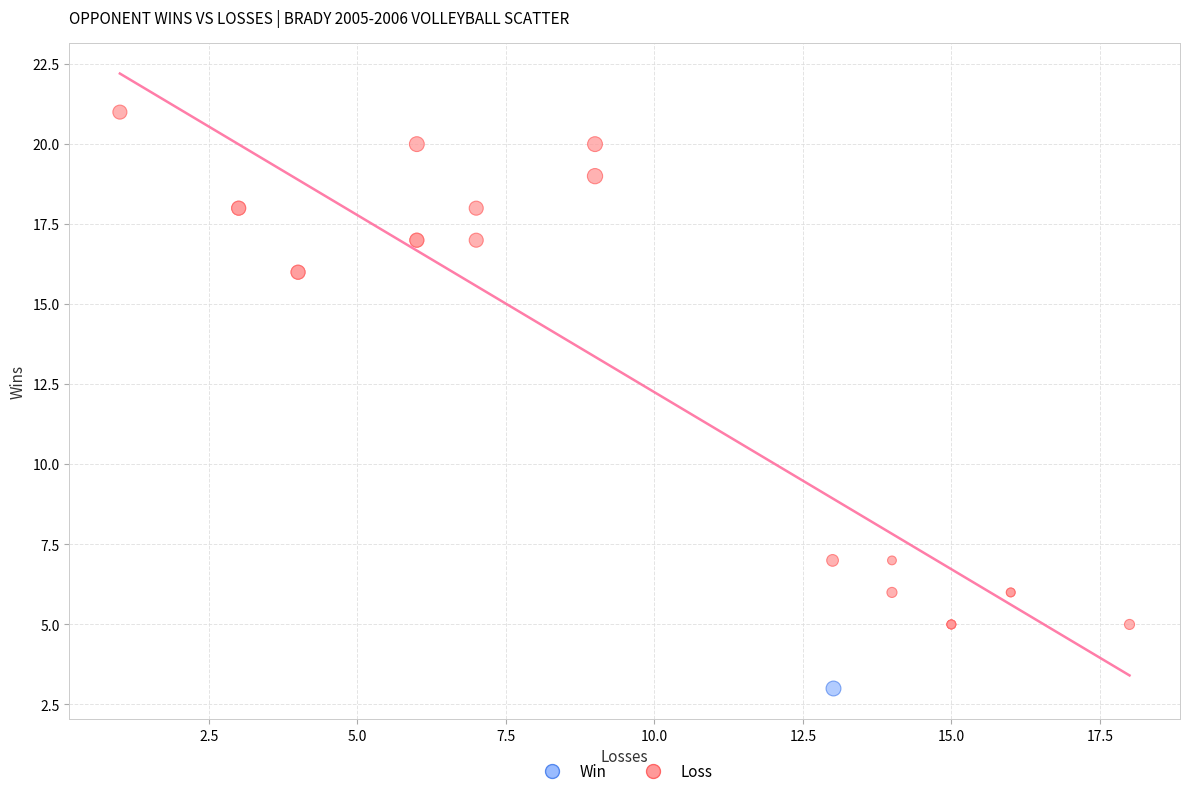

What are all the series names shown in the legend?

Win, Loss